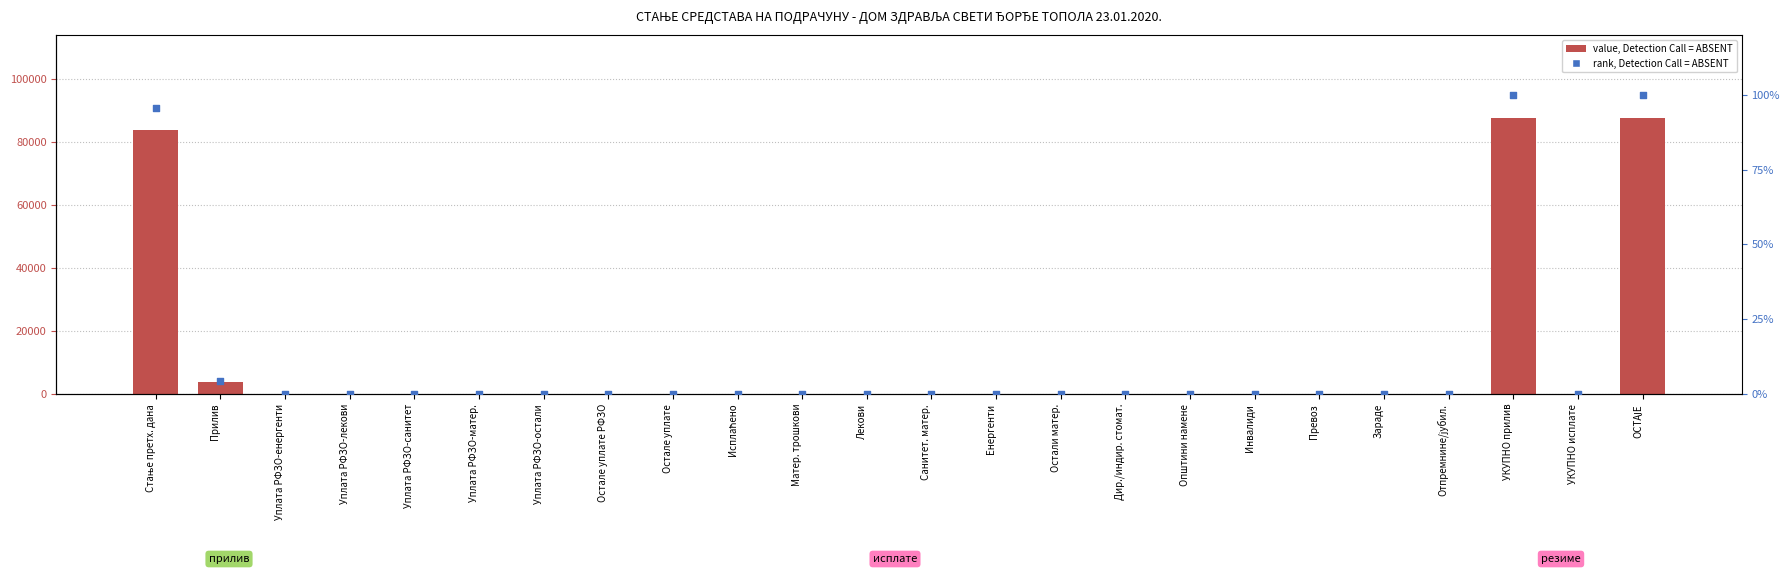

Which series has the largest Y range (max minus min)?

value, Detection Call = ABSENT